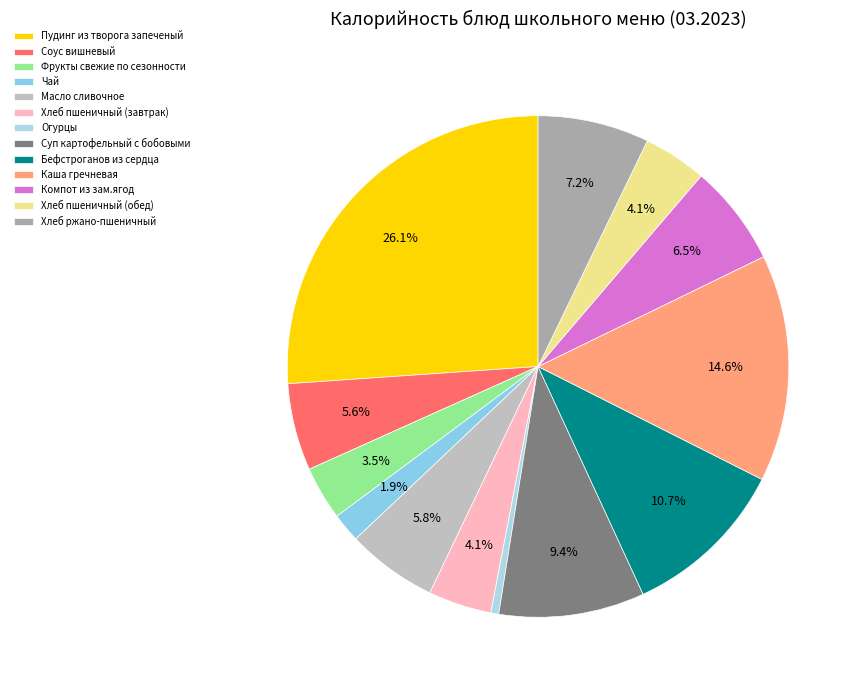

To the nearest percent, what portion does Чай represent?

2%